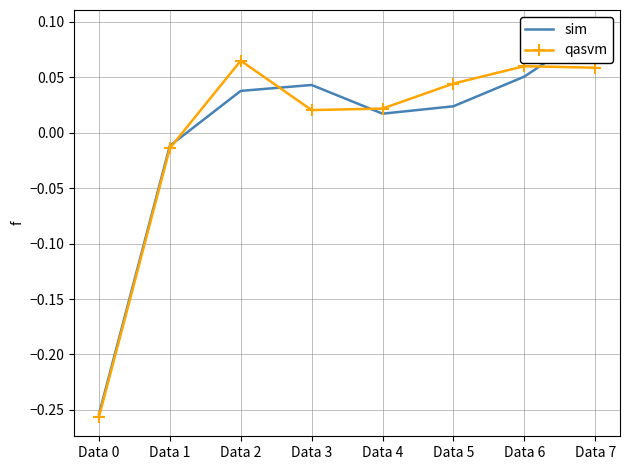

Between Data 2 and Data 4, which series saw the biggest shift?

qasvm